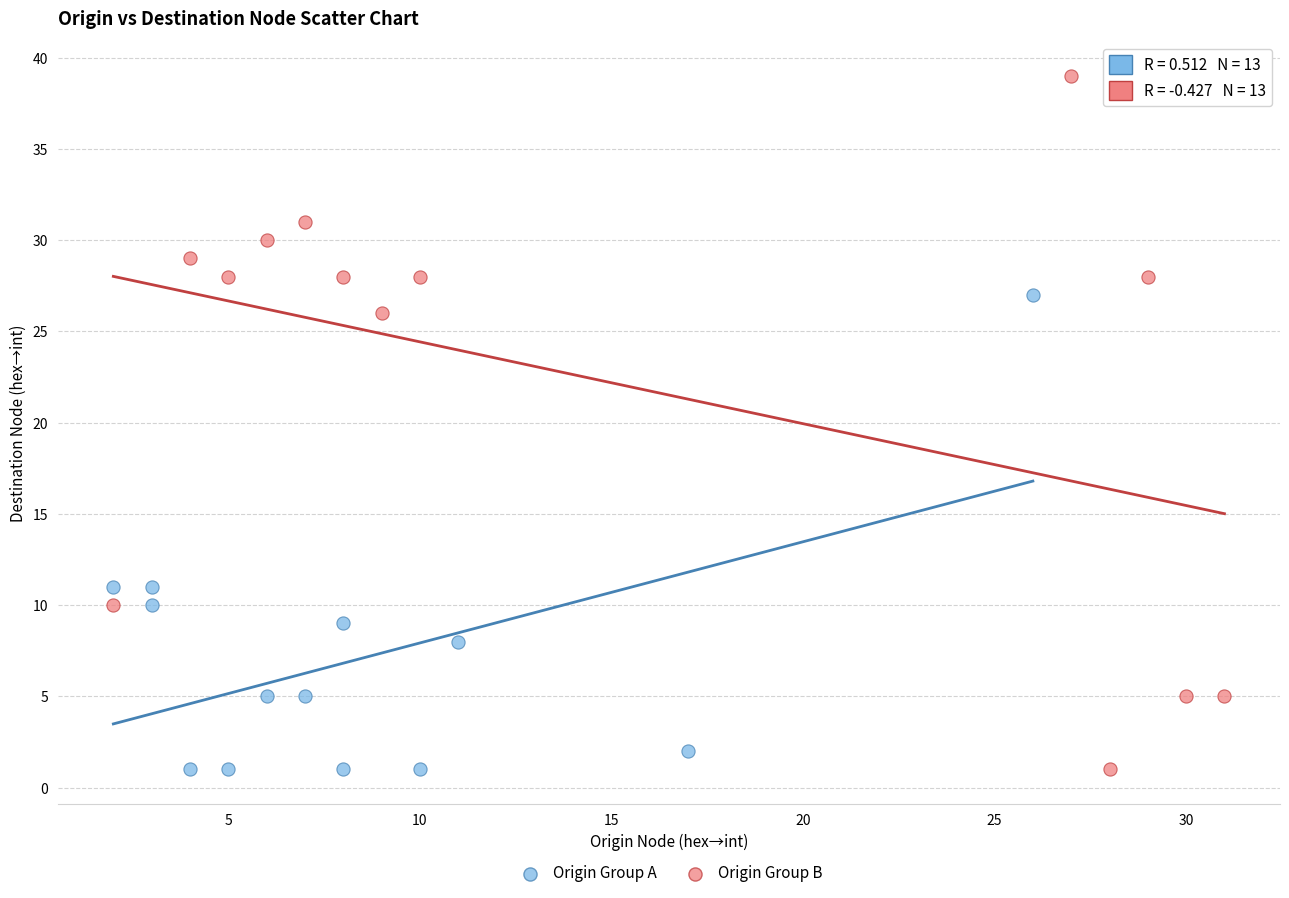

Which series reaches the maximum Y coordinate?

Origin Group B